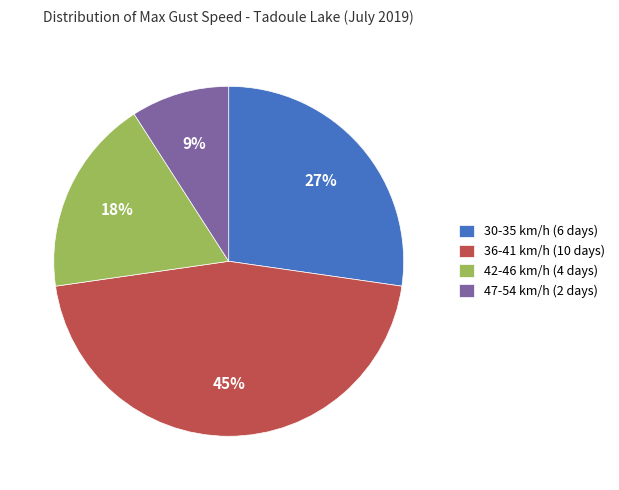

To the nearest percent, what is the average slice percentage?

25%